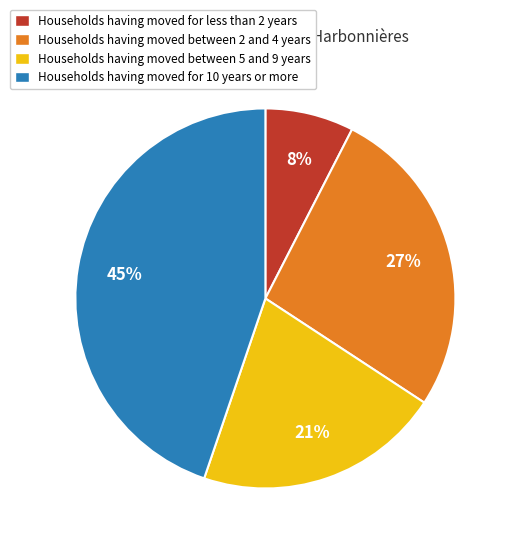

Is Households having moved between 5 and 9 years the majority of the pie?

No